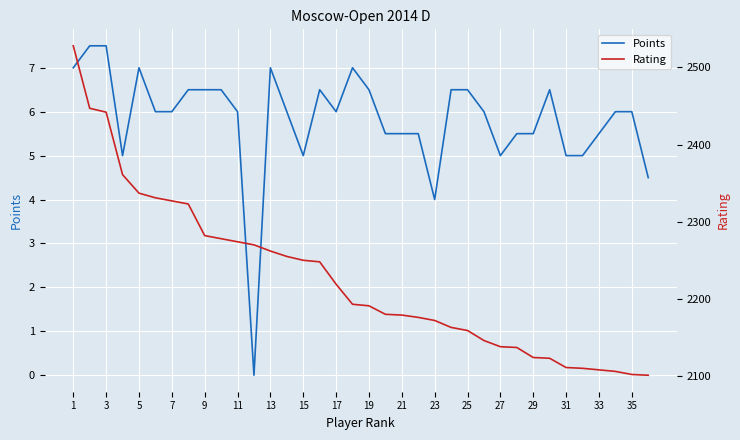

What is the sum of all Points values?

209.5